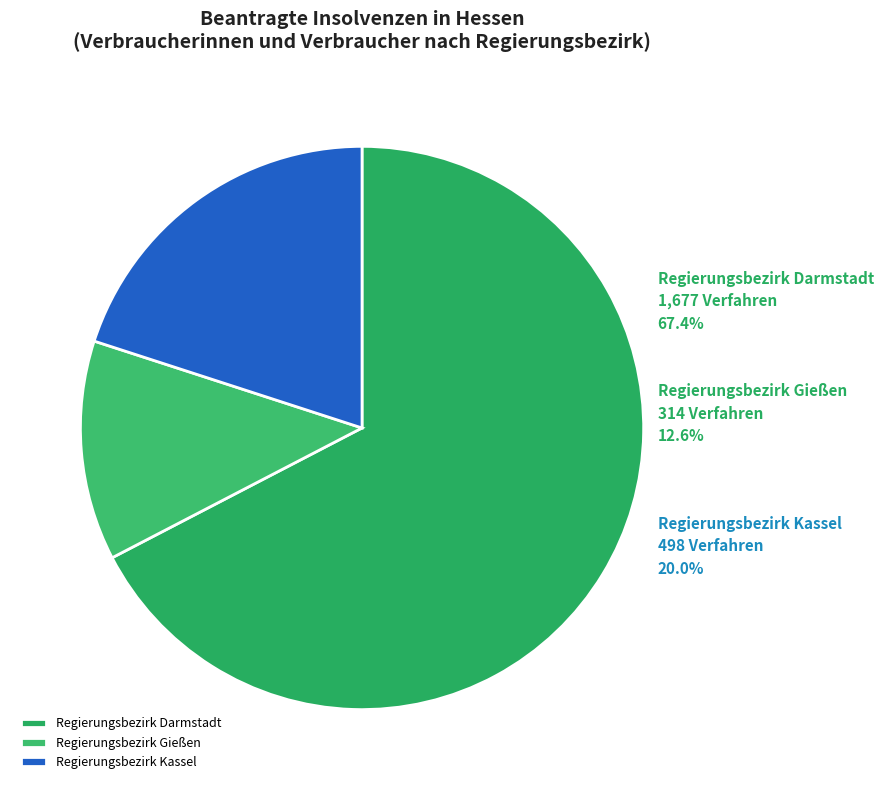

Count the number of slices in the pie.

3